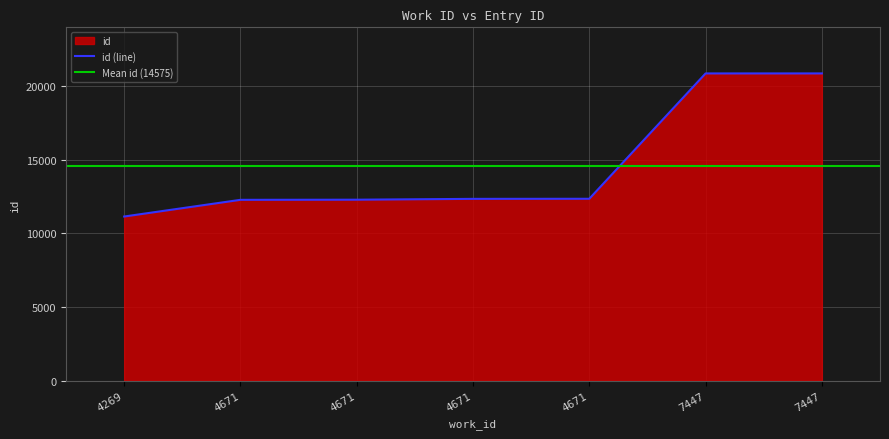

What is the difference between the second highest and minimum values?

9706